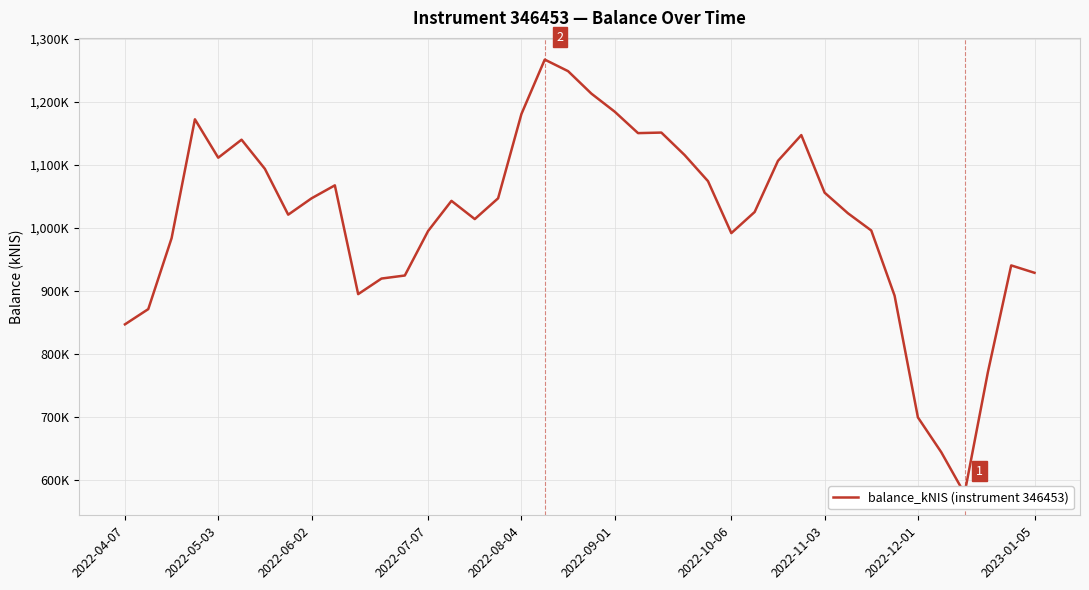

Reading left to right, transcribe all the data shown in this chart.

847.2	871.4	983.8	1172.2	1111.3	1139.9	1093.7	1021.0	1046.9	1067.5	895.1	919.8	924.6	995.2	1043.0	1014.1	1047.0	1180.6	1266.9	1248.5	1212.9	1184.3	1150.3	1151.2	1115.5	1074.2	991.8	1025.3	1106.4	1147.2	1055.9	1023.3	996.0	892.7	699.8	644.6	578.9	771.4	940.6	928.9